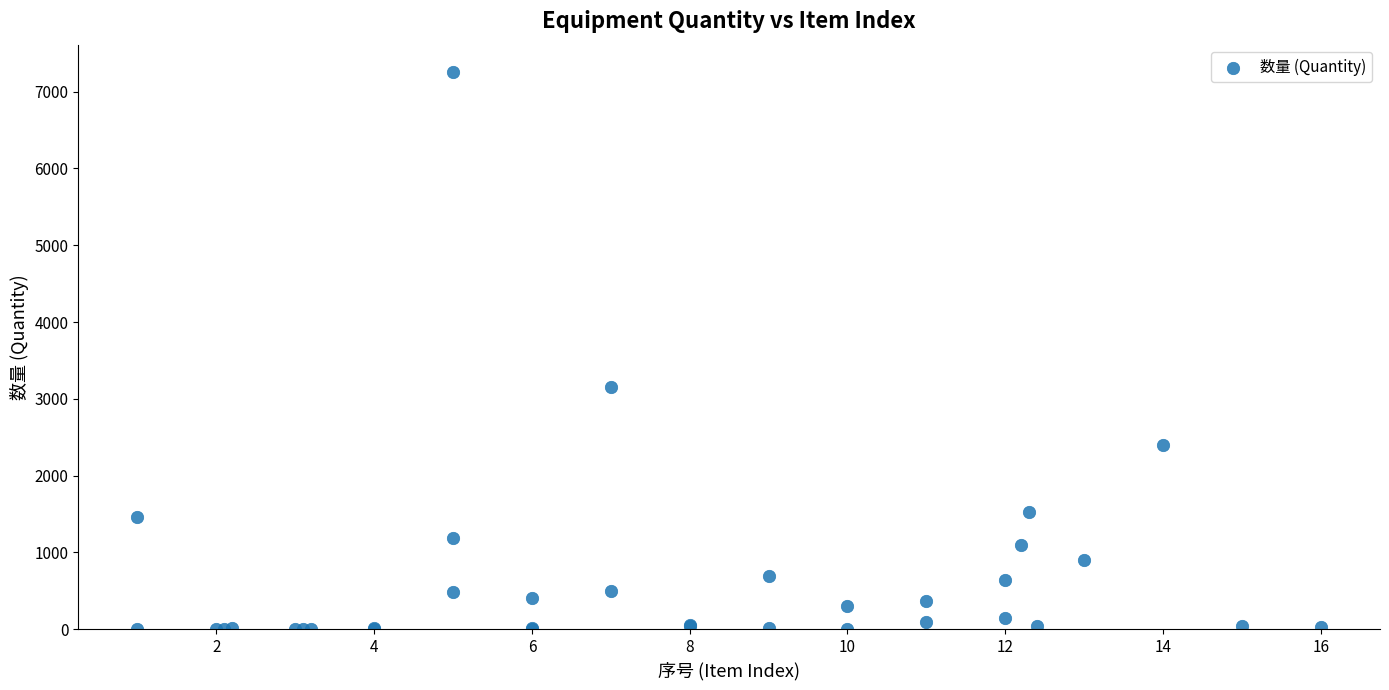

What Y value in the scatter plot is closest to 3626?

3160